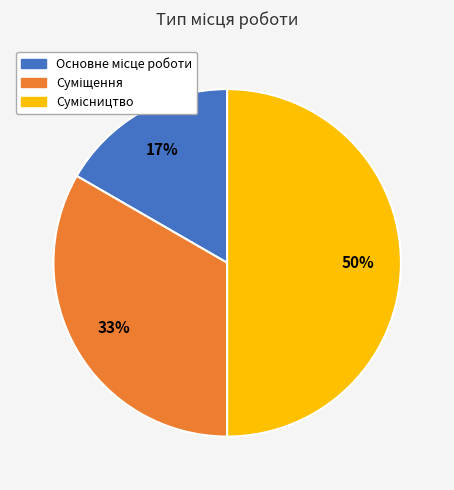

To the nearest percent, what is the difference between the largest and smallest slice percentages?

33%